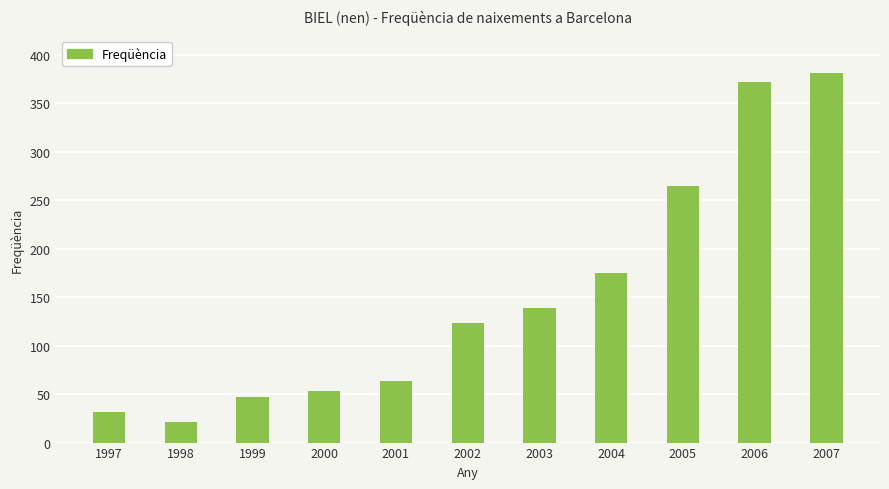

Reading right to left, what are all the values shown in this chart?

381	372	265	175	139	123	64	53	47	21	32